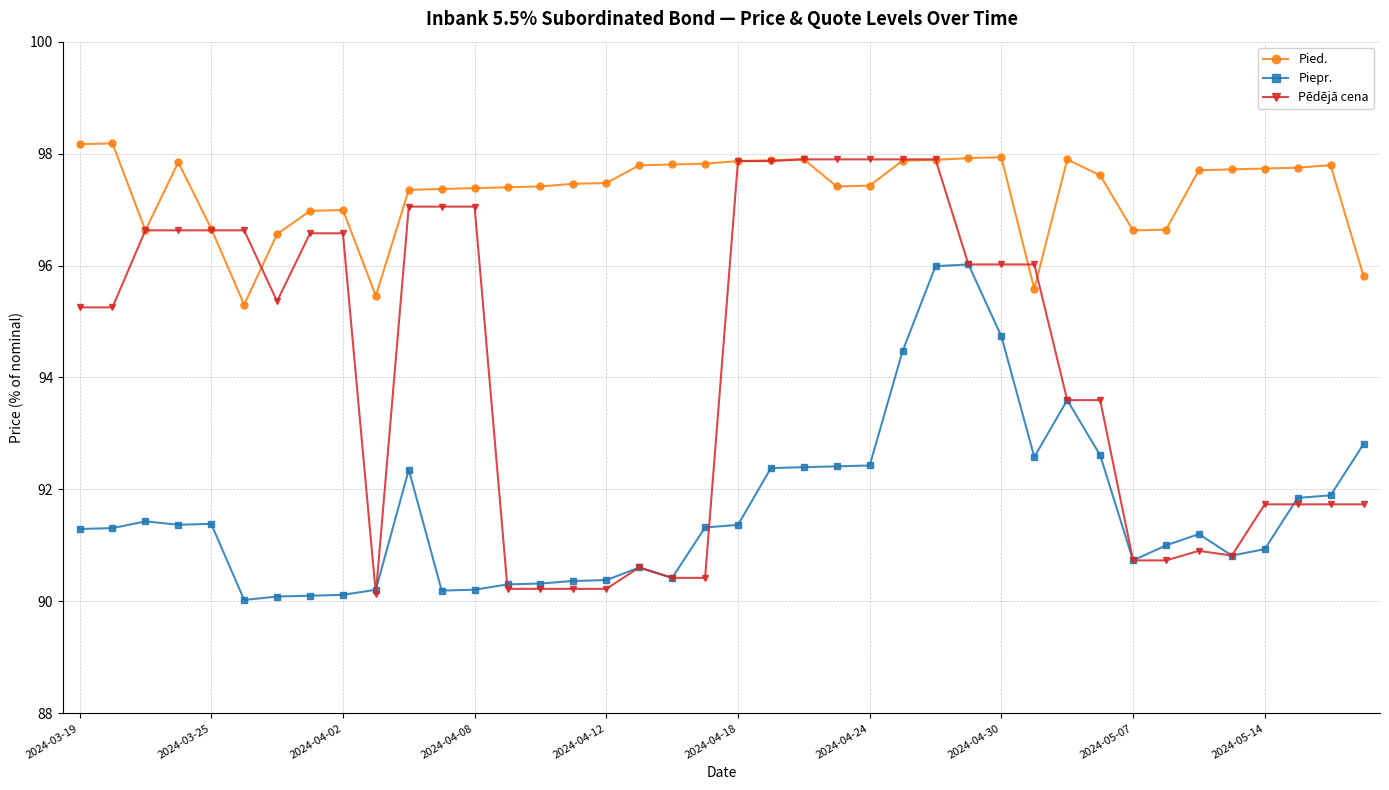

True or false: Pied. has more than 1 points higher than both neighbors.

True